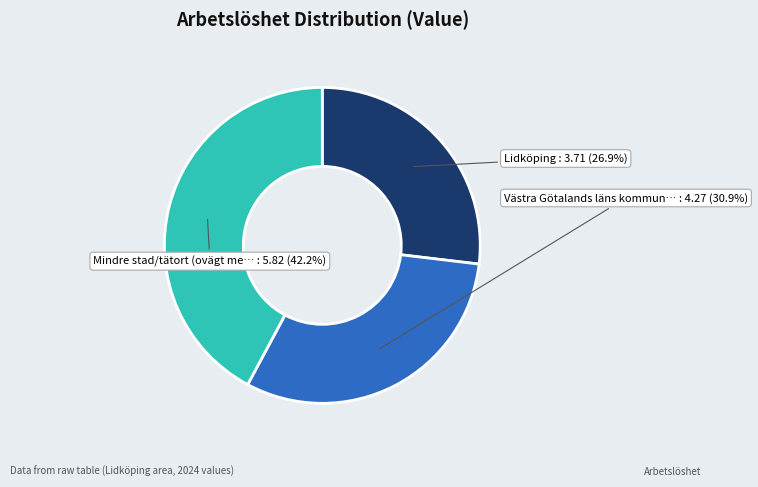

Is there a majority slice in this chart?

No